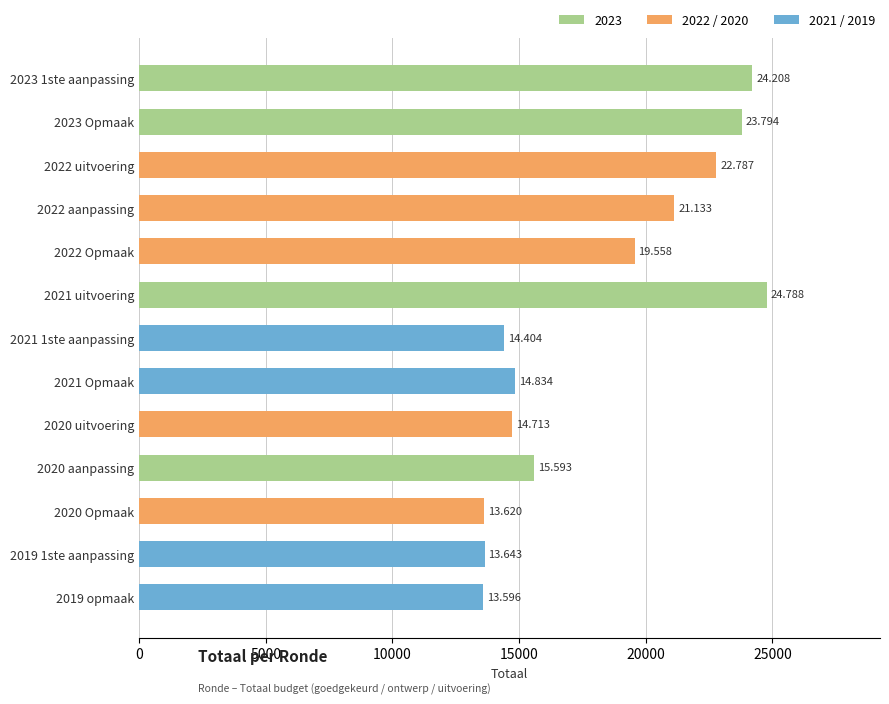

List the labels in order of value, smallest first.

2019 opmaak, 2020 Opmaak, 2019 1ste aanpassing, 2021 1ste aanpassing, 2020 uitvoering, 2021 Opmaak, 2020 aanpassing, 2022 Opmaak, 2022 aanpassing, 2022 uitvoering, 2023 Opmaak, 2023 1ste aanpassing, 2021 uitvoering